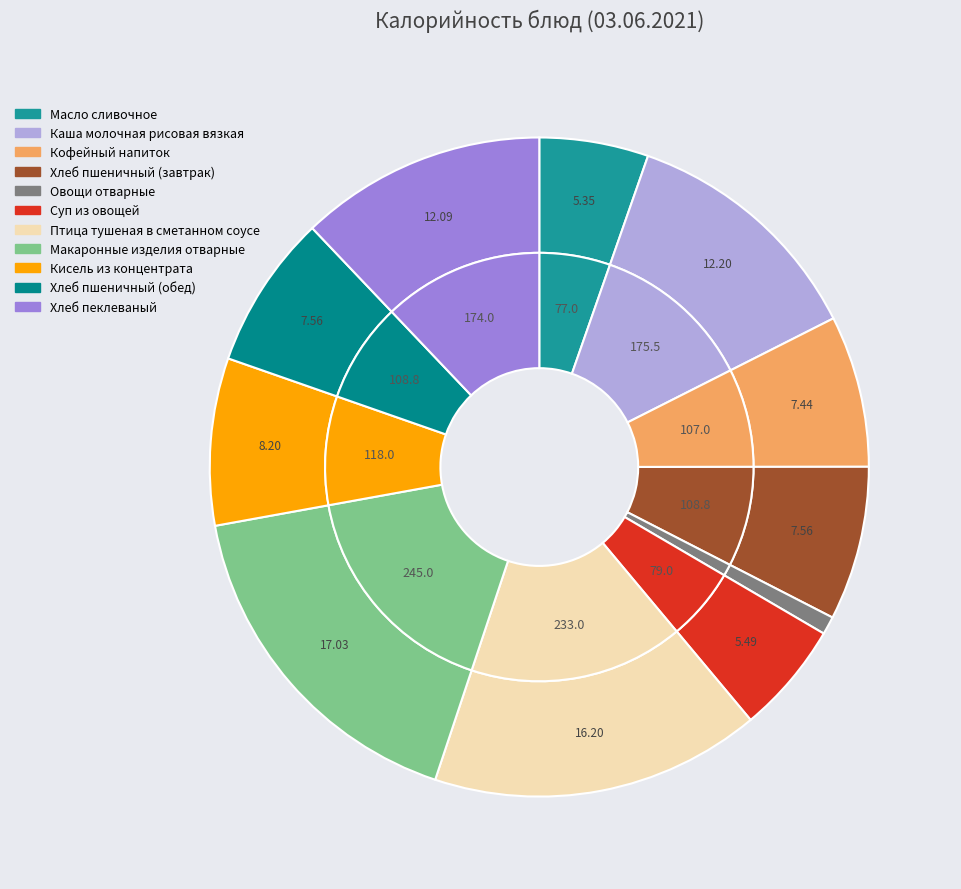

Do Кисель из концентрата and Каша молочная рисовая вязкая together represent more than half of the pie?

No